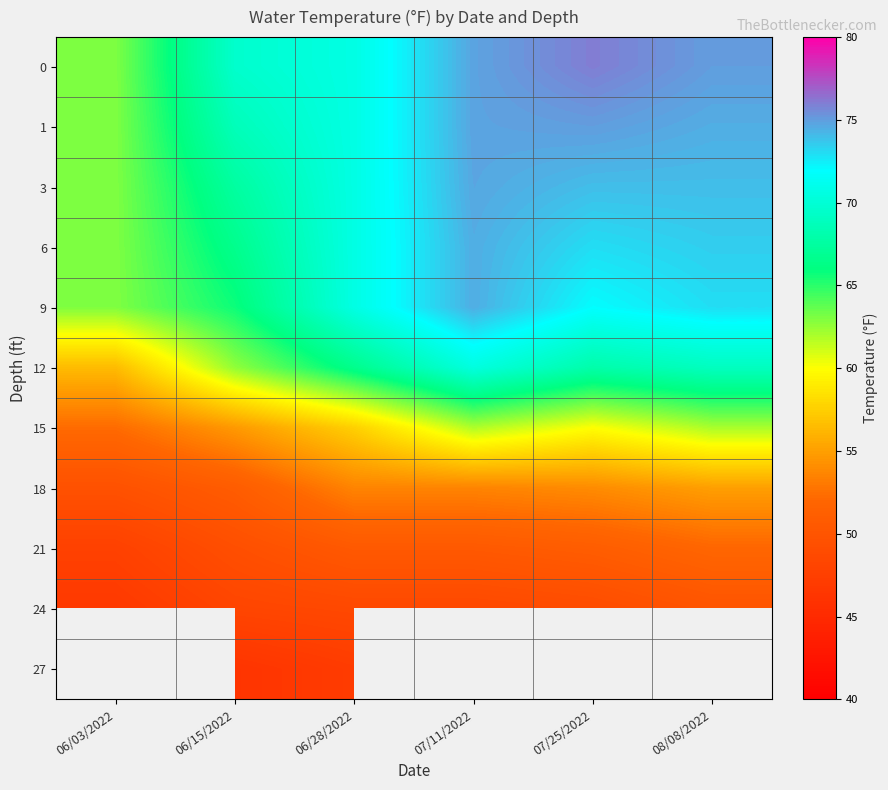

Rank the series at 06/15/2022 from lowest to highest value.

27, 24, 21, 18, 15, 12, 9, 6, 3, 1, 0